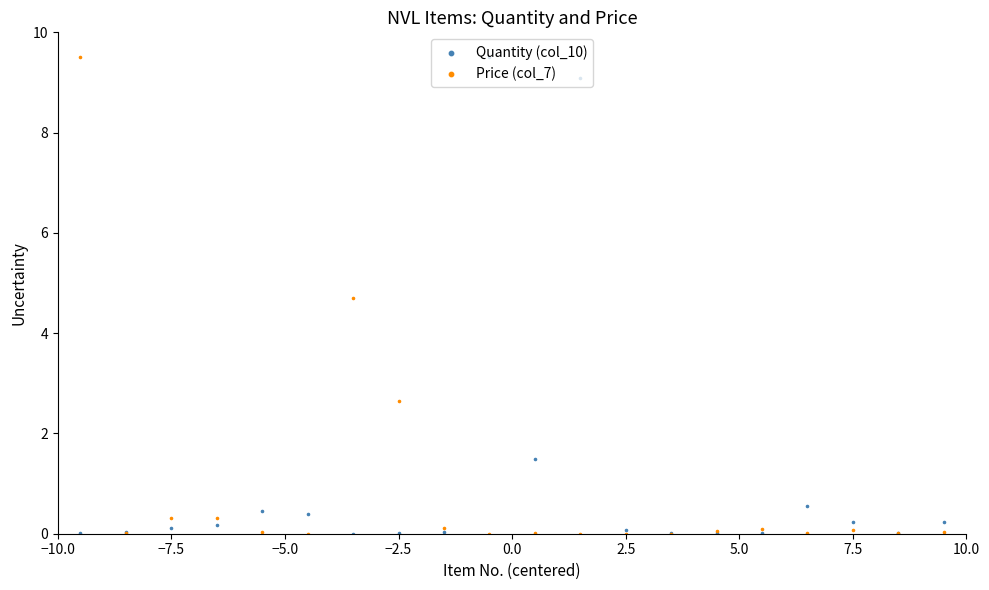

What is the total value across all series at −7.5?

0.4